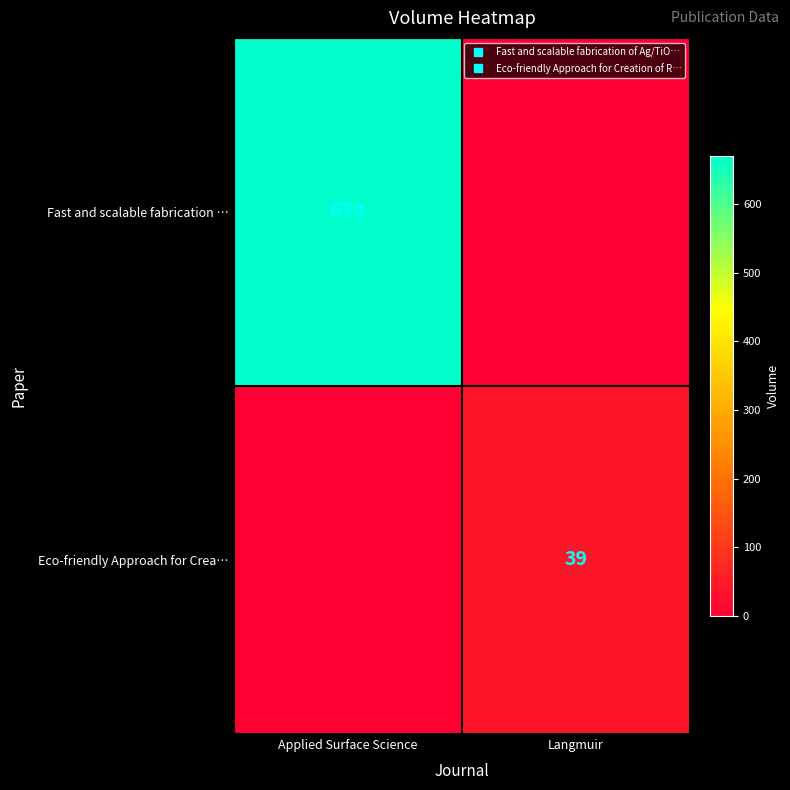

What is the spread (max minus min) of values at Applied Surface Science?

670